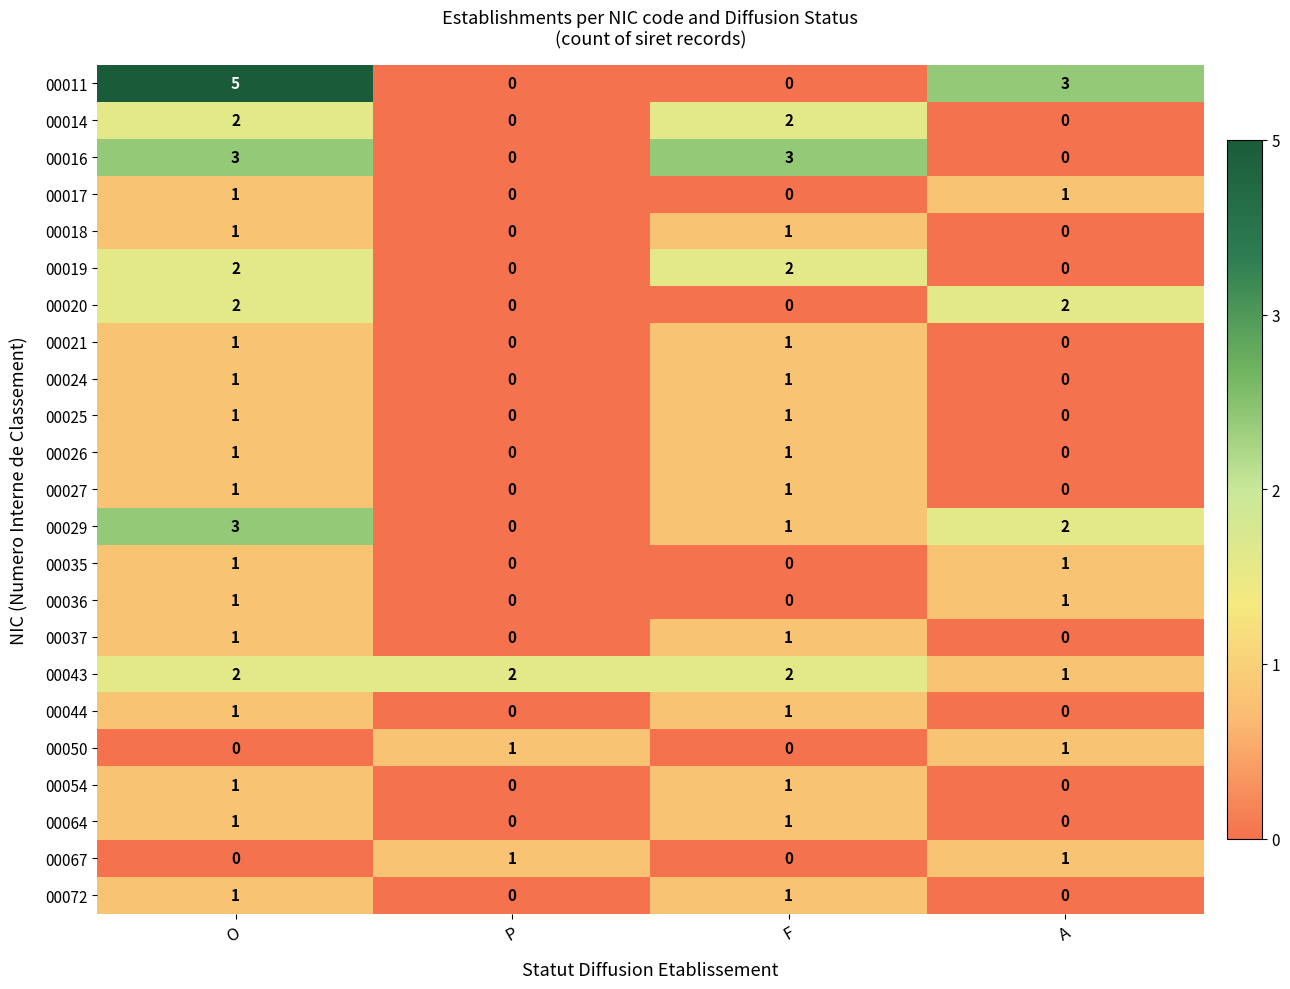

The 00017 series shows 2 at O. True or false?

False